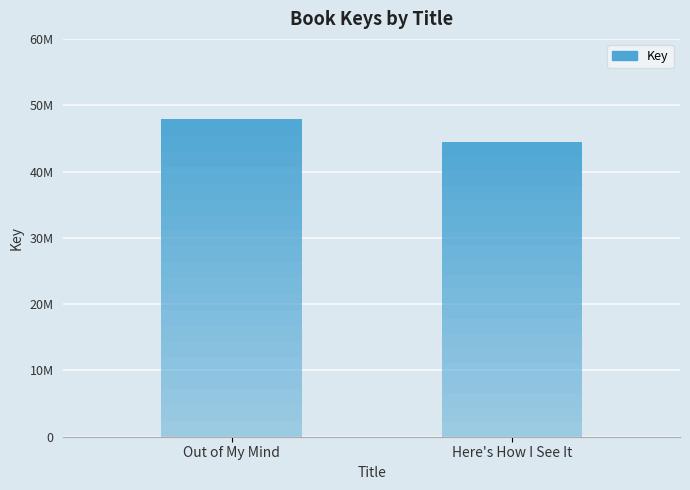

Which has a higher value, Out of My Mind or Here's How I See It?

Out of My Mind